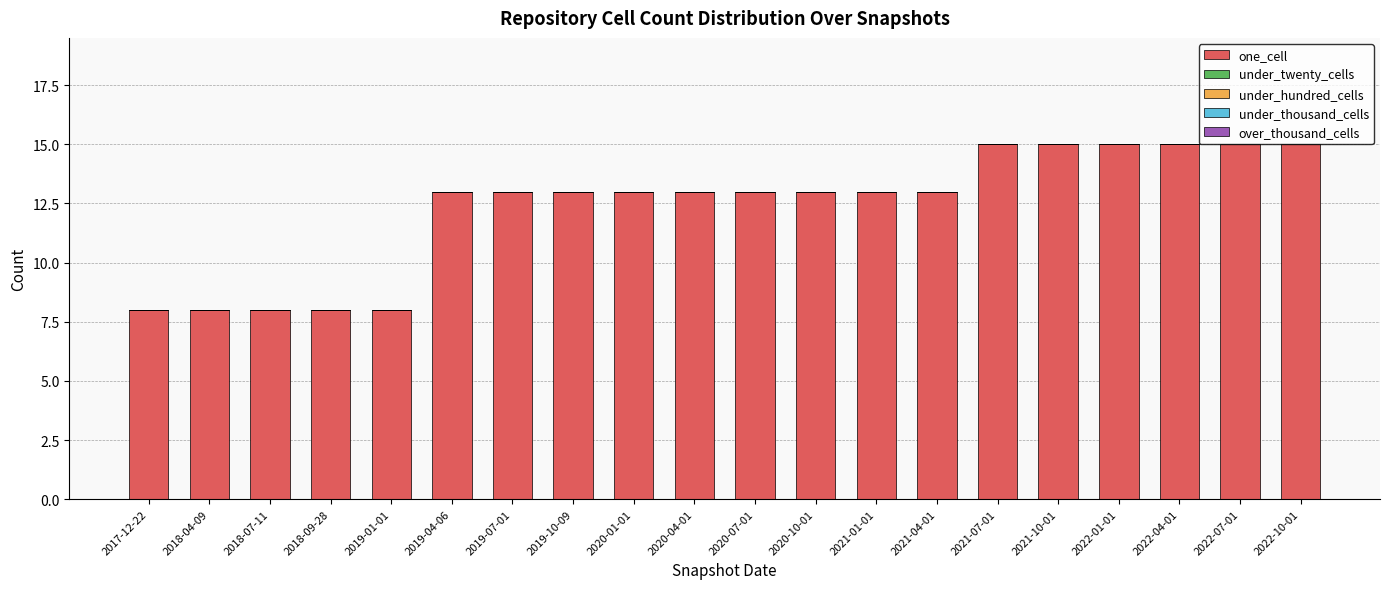

Reading left to right, what are all the values shown in this chart?

8	8	8	8	8	13	13	13	13	13	13	13	13	13	15	15	15	15	15	15